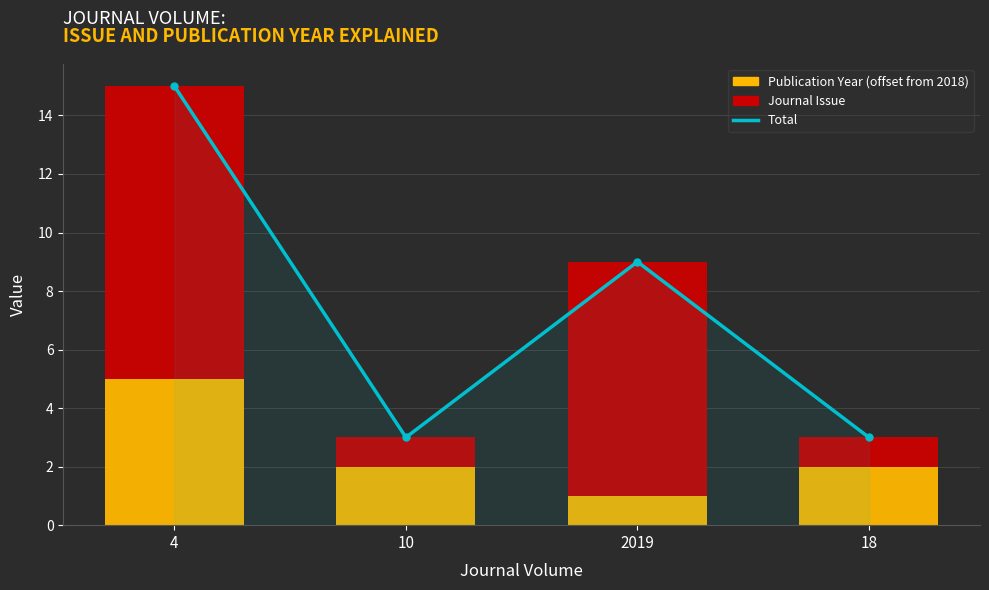

How many Journal Issue values are between 1 and 10?

4